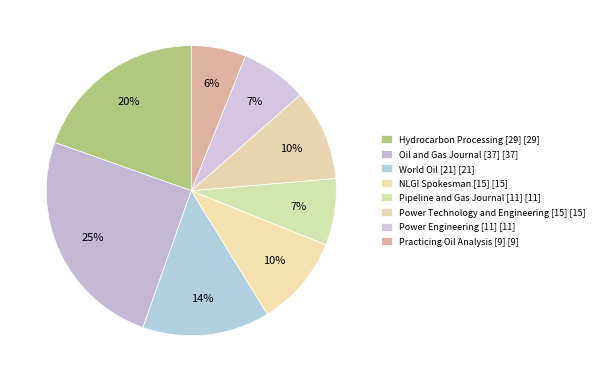

Which has a higher value, Pipeline and Gas Journal [11] or World Oil [21]?

World Oil [21]